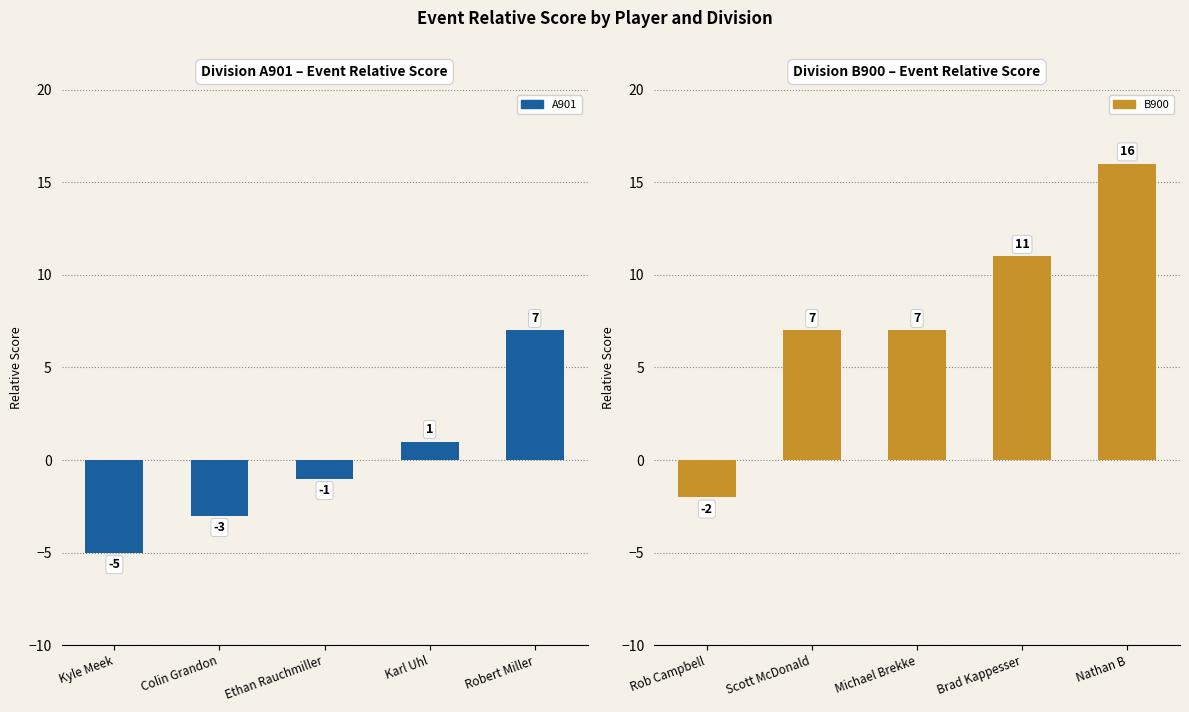

How many values in the B900 series are below 7?

1